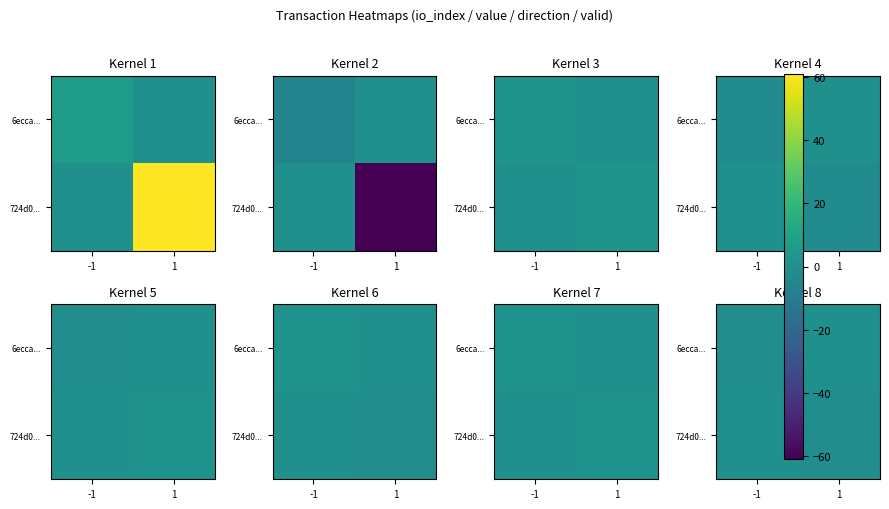

The value of 6ecca... at -1 is -1. True or false?

False